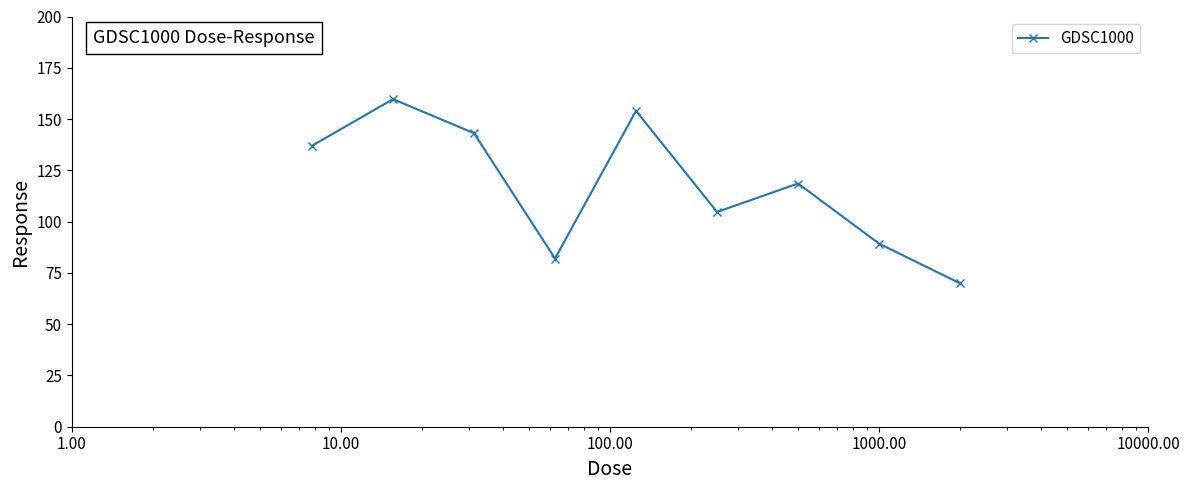

What is the greatest value displayed?

159.7